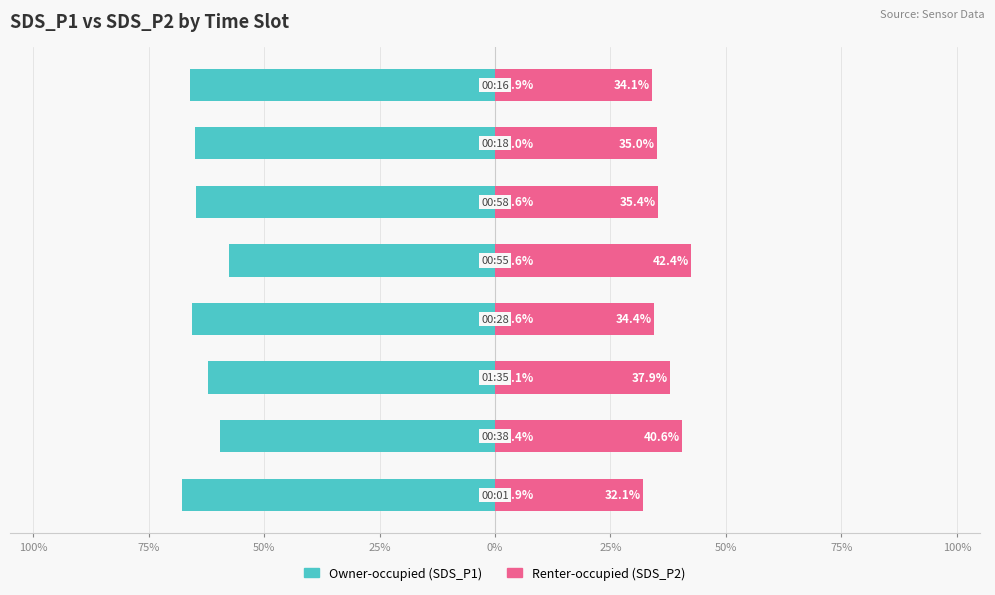

What is the sum of all Owner-occupied values?

-508.1